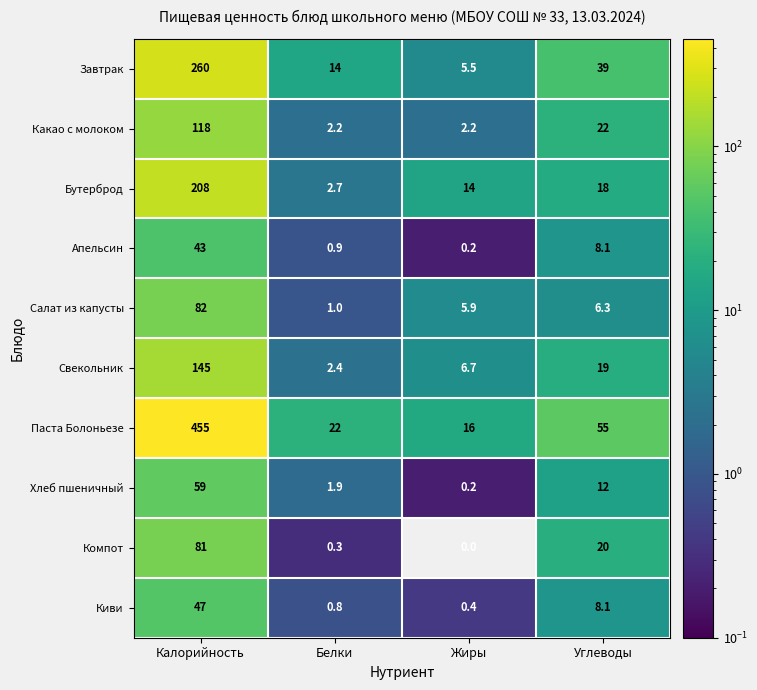

How many series are shown in this chart?

10